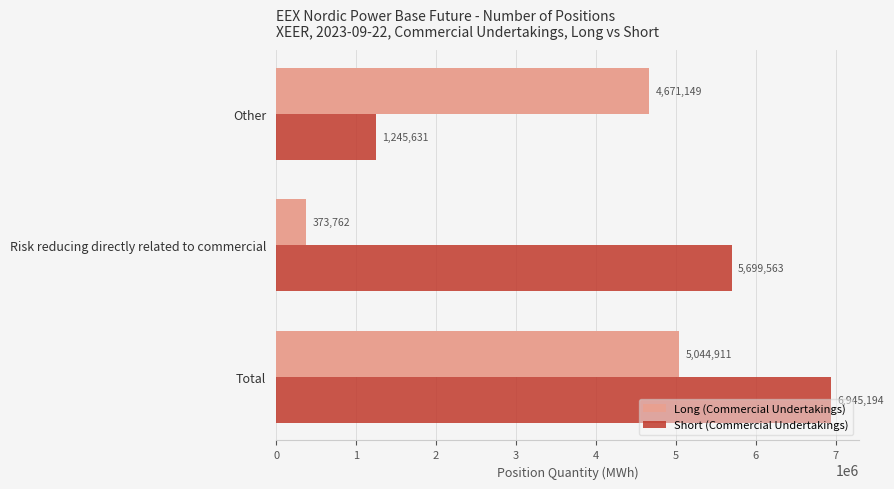

Is it true that Short (Commercial Undertakings) equals 9532108 at Total?

False